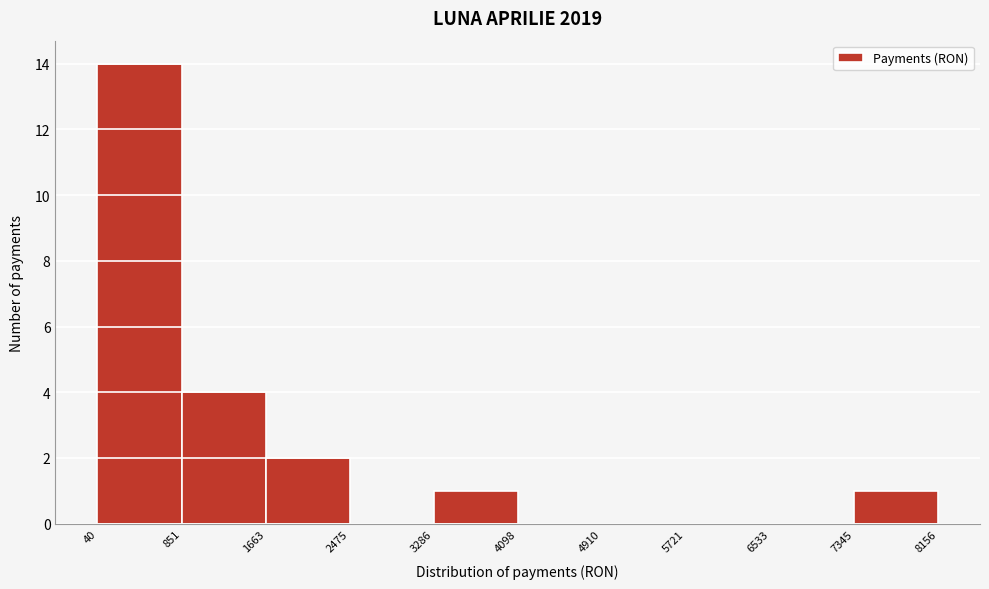

Which range on the x-axis has the tallest bar?

40 to 851